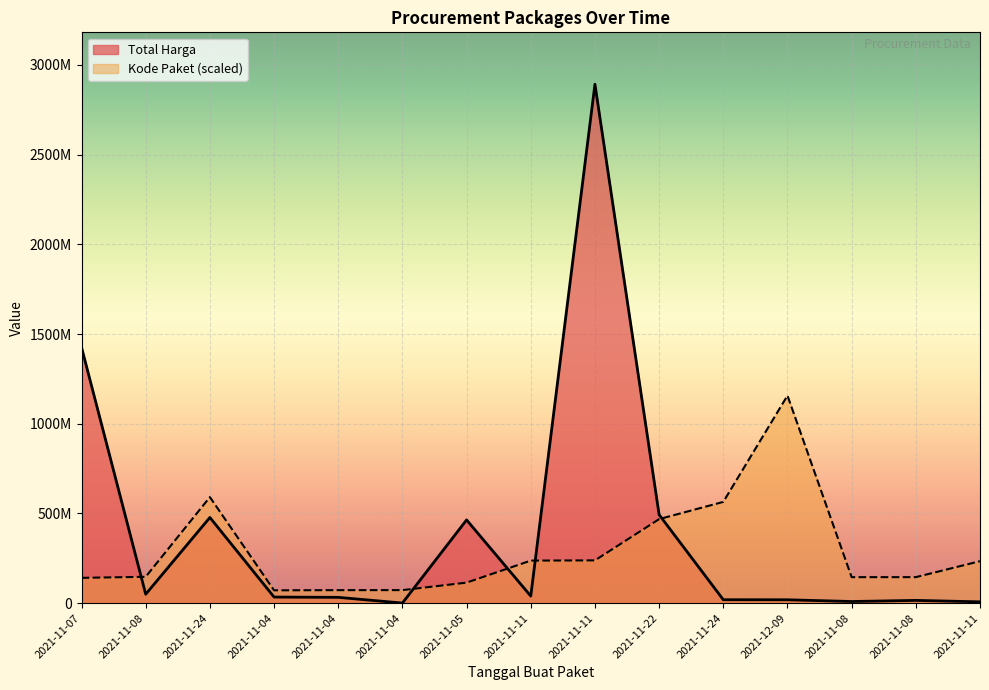

What is the value of the Kode Paket point at the 13th from the left?

146909292.7